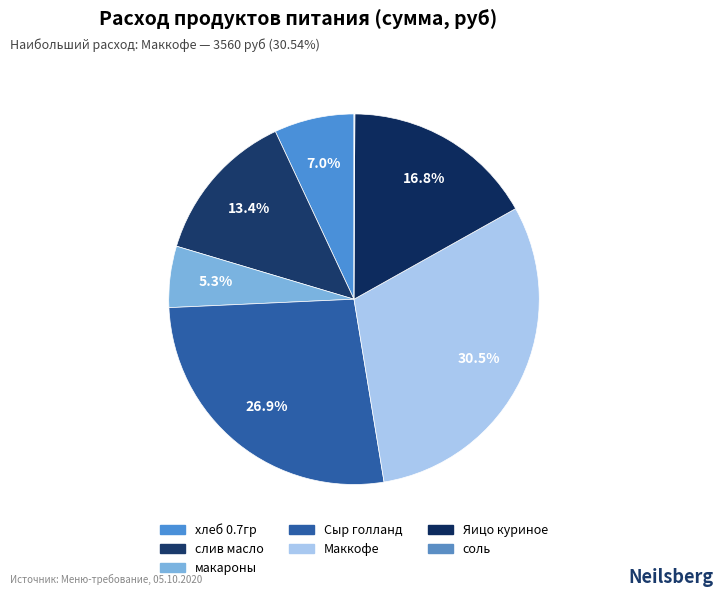

Rank the categories by value from highest to lowest.

Маккофе, Сыр голланд, Яицо куриное, слив масло, хлеб 0.7гр, макароны, соль